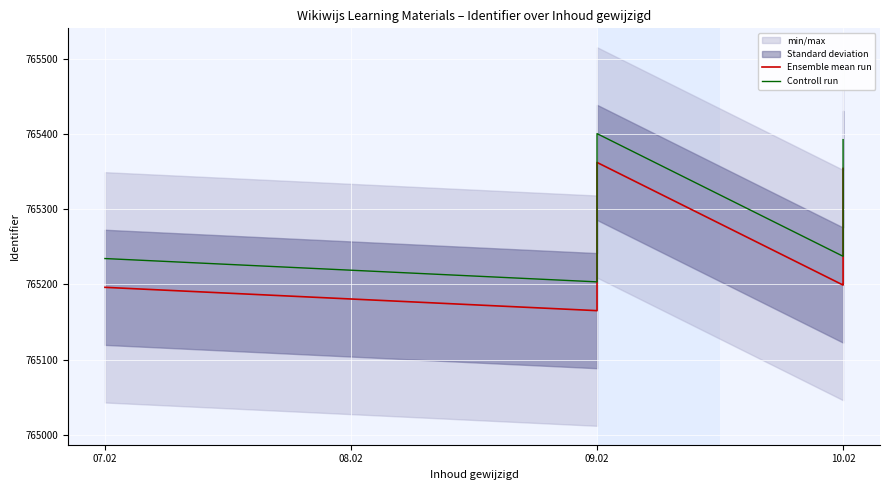

What is the difference between the Controll run values at 4 and 11?

105.0